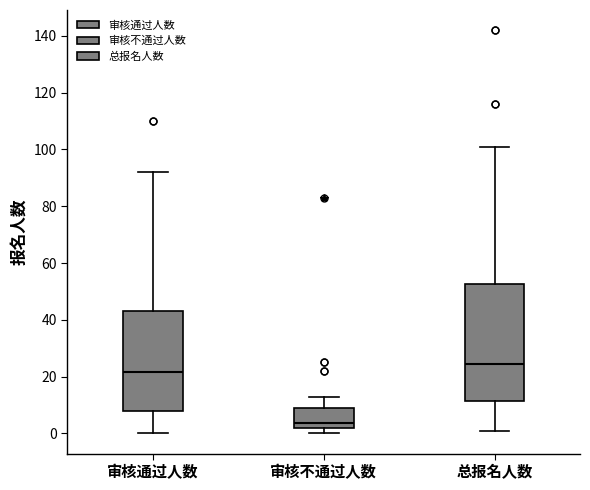

Which box is the tallest, from its lower edge to its upper edge?

总报名人数